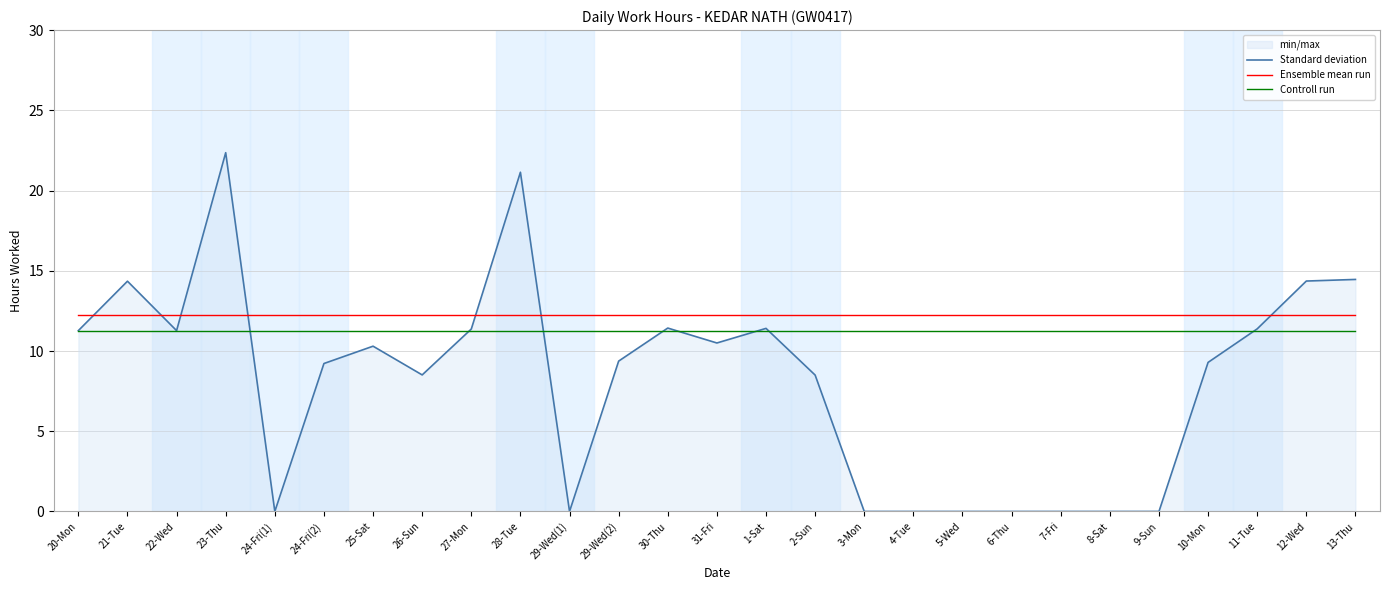

Where is Ensemble mean run nearest to the value 12?

20-Mon